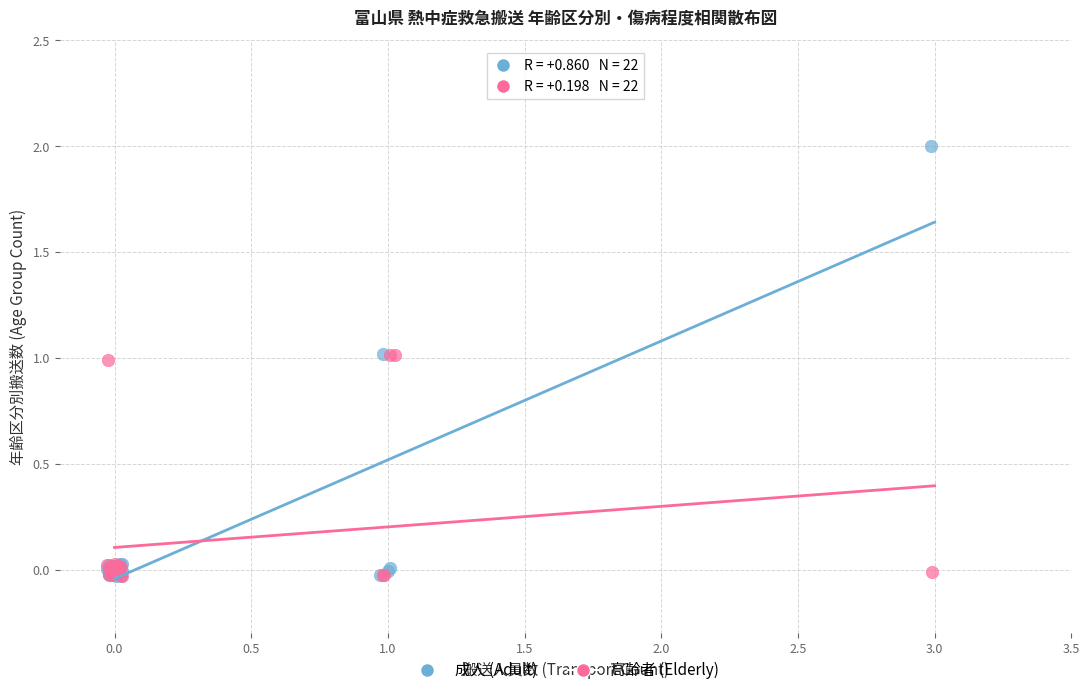

Which series reaches the maximum Y coordinate?

成人 (Adult)